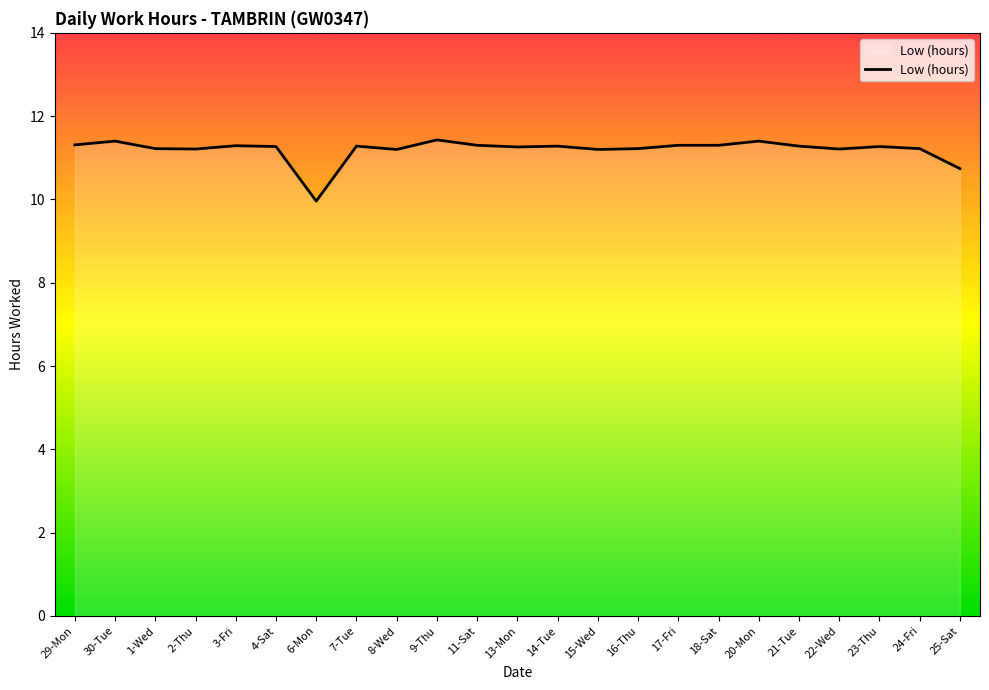

At which label does the data first exceed 11?

29-Mon